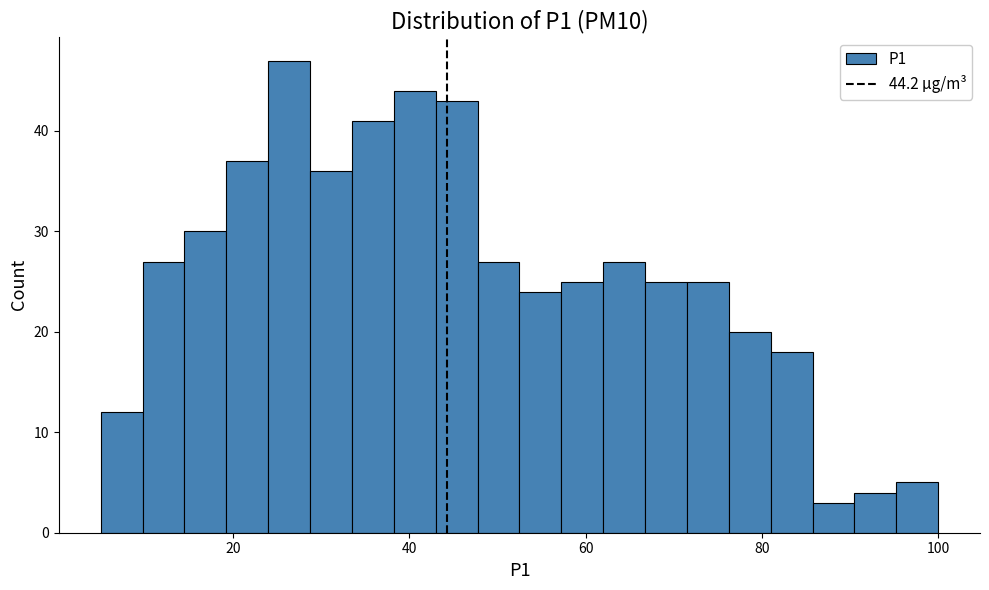

Around what value on the x-axis is the tallest bar? Give the approximate position of its centre, as read against the axis.

26